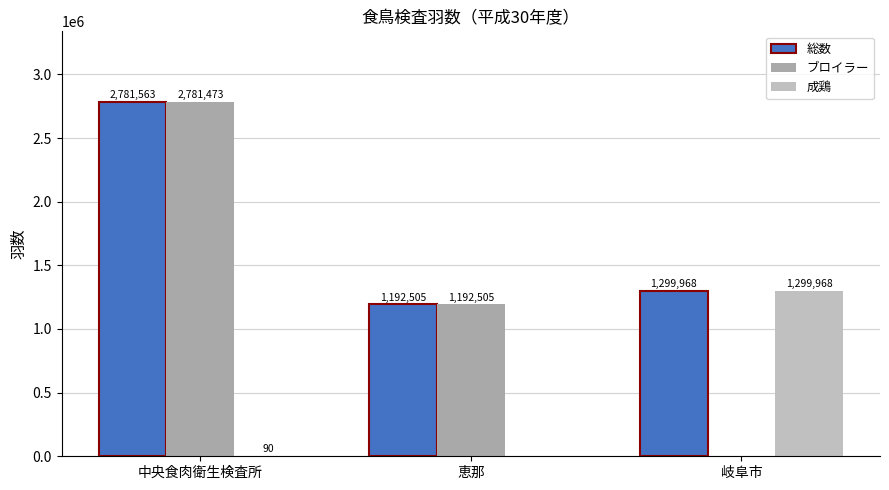

What are all the series names shown in the legend?

総数, ブロイラー, 成鶏